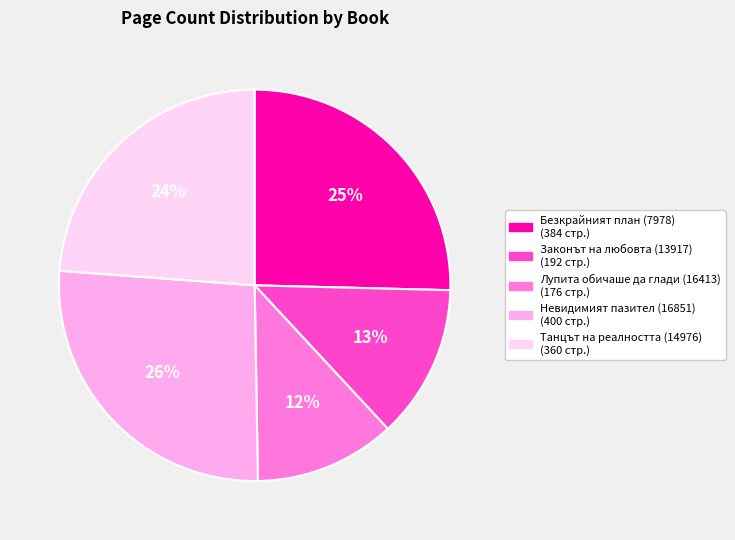

Which category has the biggest portion of the pie?

Невидимият пазител (16851)